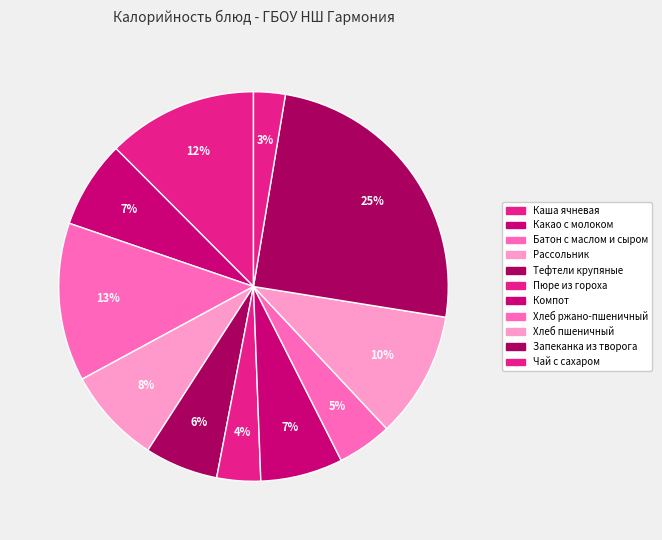

Count the number of slices in the pie.

11